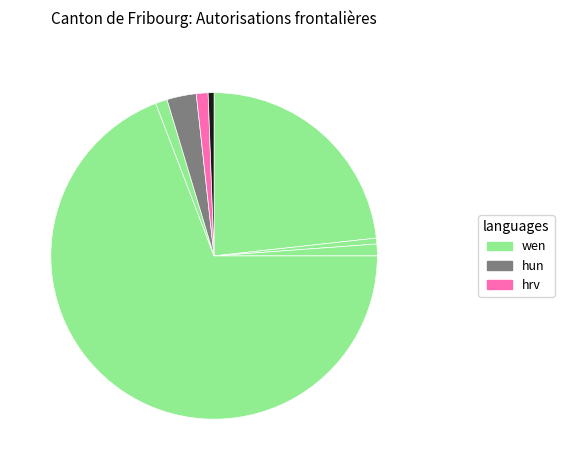

To the nearest percent, what is the difference between the largest and smallest slice percentages?

69%